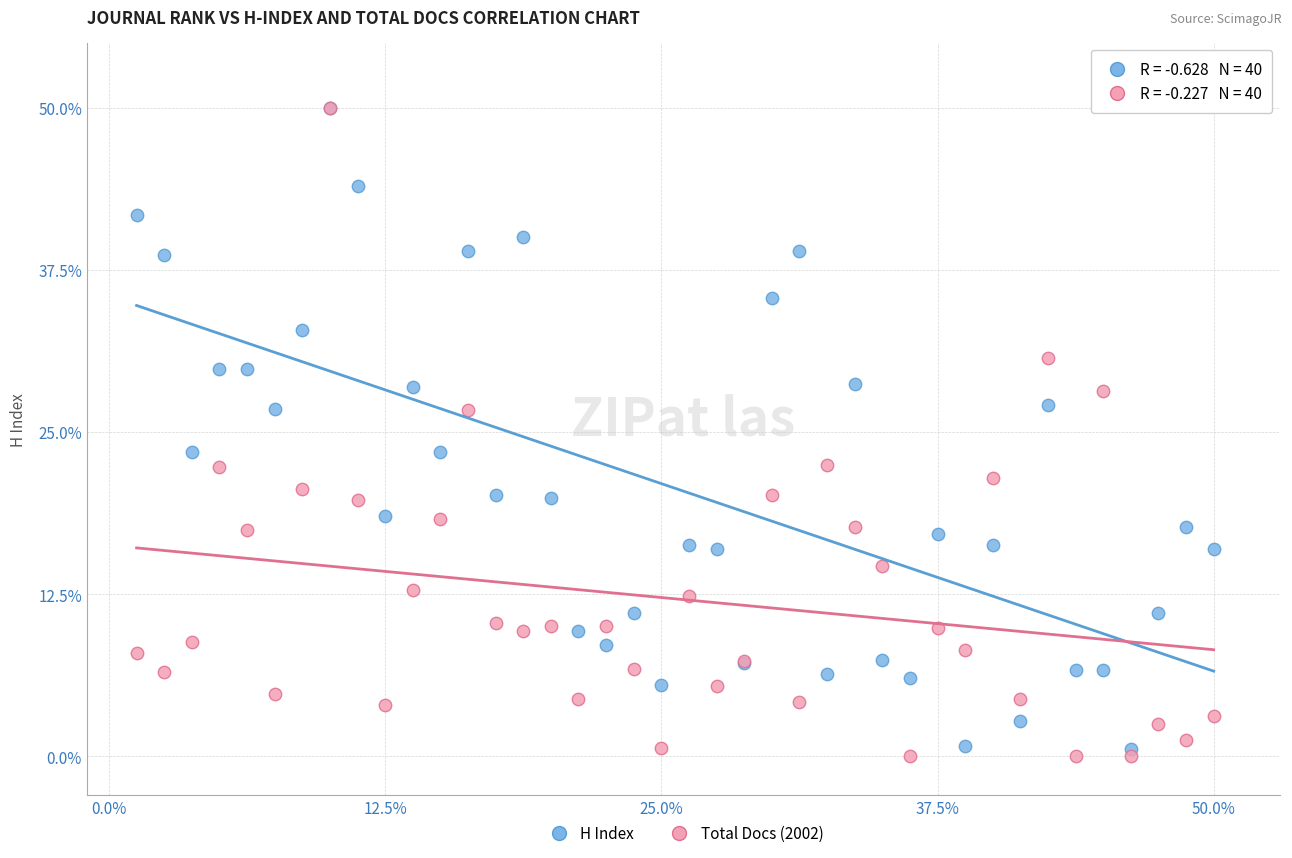

What are all the series names shown in the legend?

H Index, Total Docs (2002)